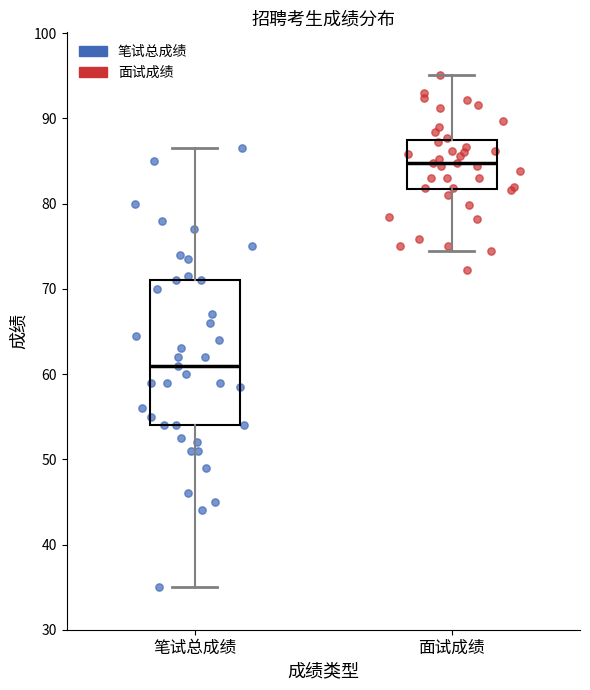

Reading left to right, read every box against the y-axis: the position of its median line, the range the box covers, and the ends of its whiskers. The values are not printed on the chart, so give them approximately, as read against the axis.

笔试总成绩: median 61, box 54 to 71, whiskers 35 to 87
面试成绩: median 85, box 82 to 87, whiskers 74 to 95